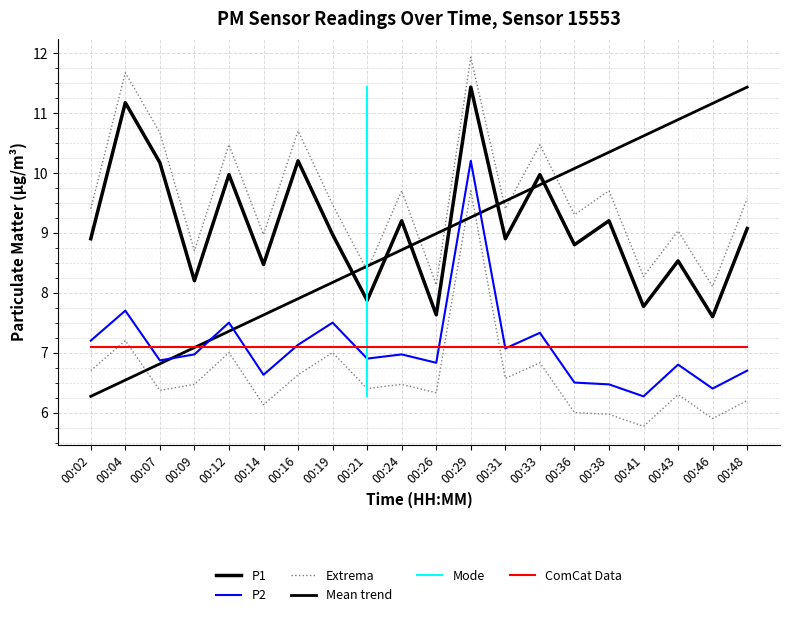

True or false: P2 has a value of 6.8 at 00:43.

True